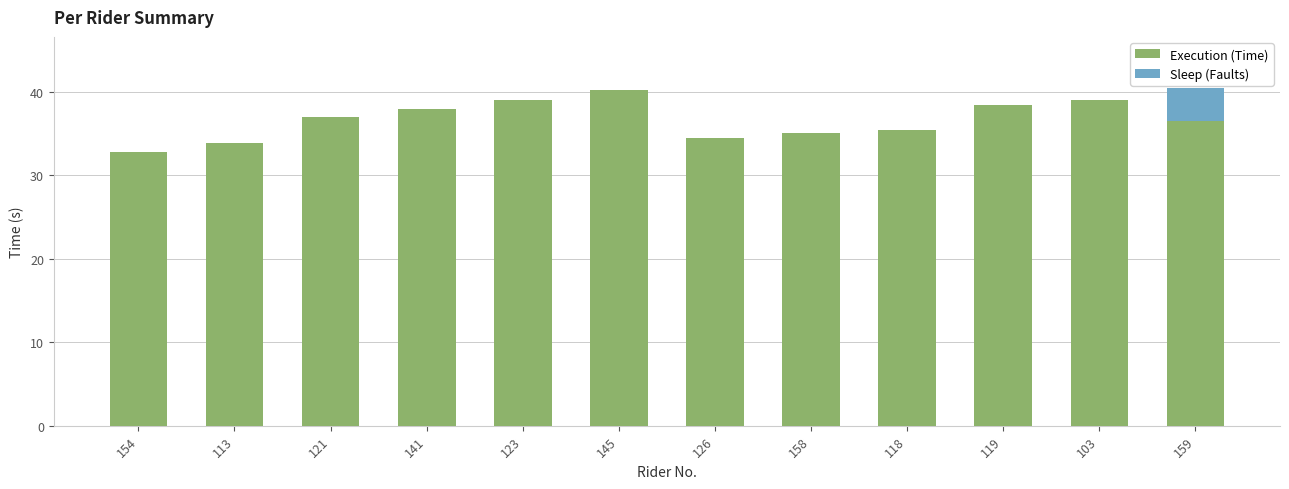

Which category has the highest value in the Execution (Time) series?

145